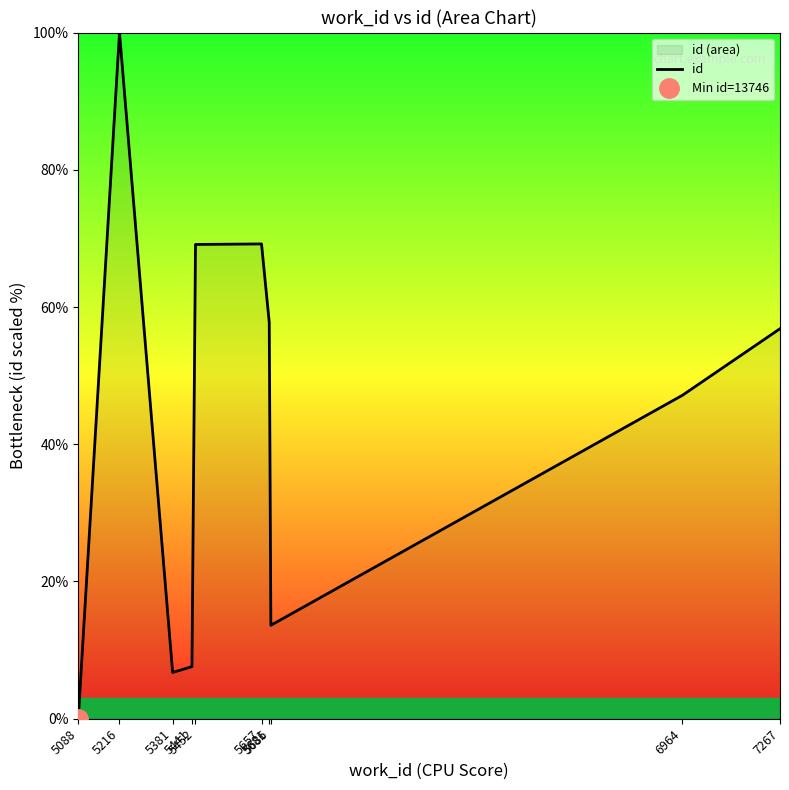

True or false: the data has more than 0 interior local peaks.

True